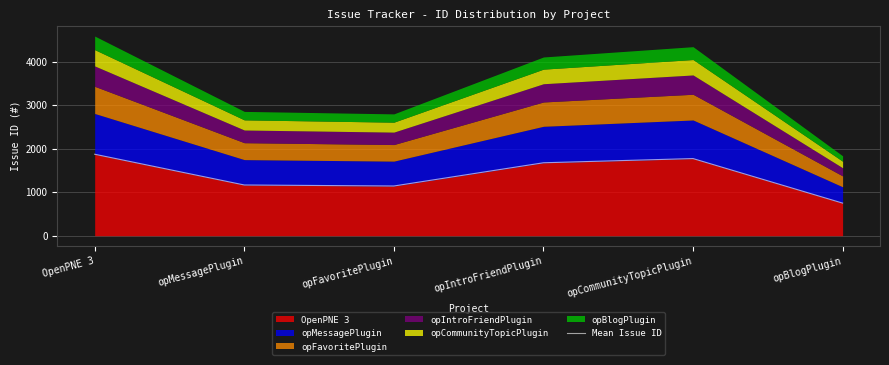

List the labels in order of value, smallest first.

opBlogPlugin, opFavoritePlugin, opMessagePlugin, opIntroFriendPlugin, opCommunityTopicPlugin, OpenPNE 3